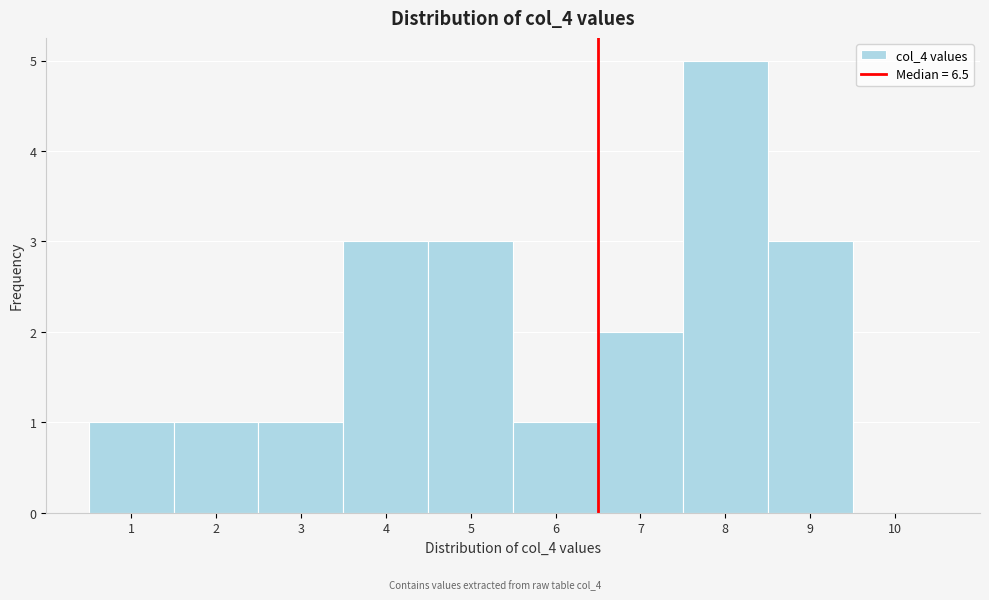

What is the height of the bar covering 8.5 to 9.5 on the x-axis? The values are not printed on the chart, so give them approximately, as read against the axis.

3